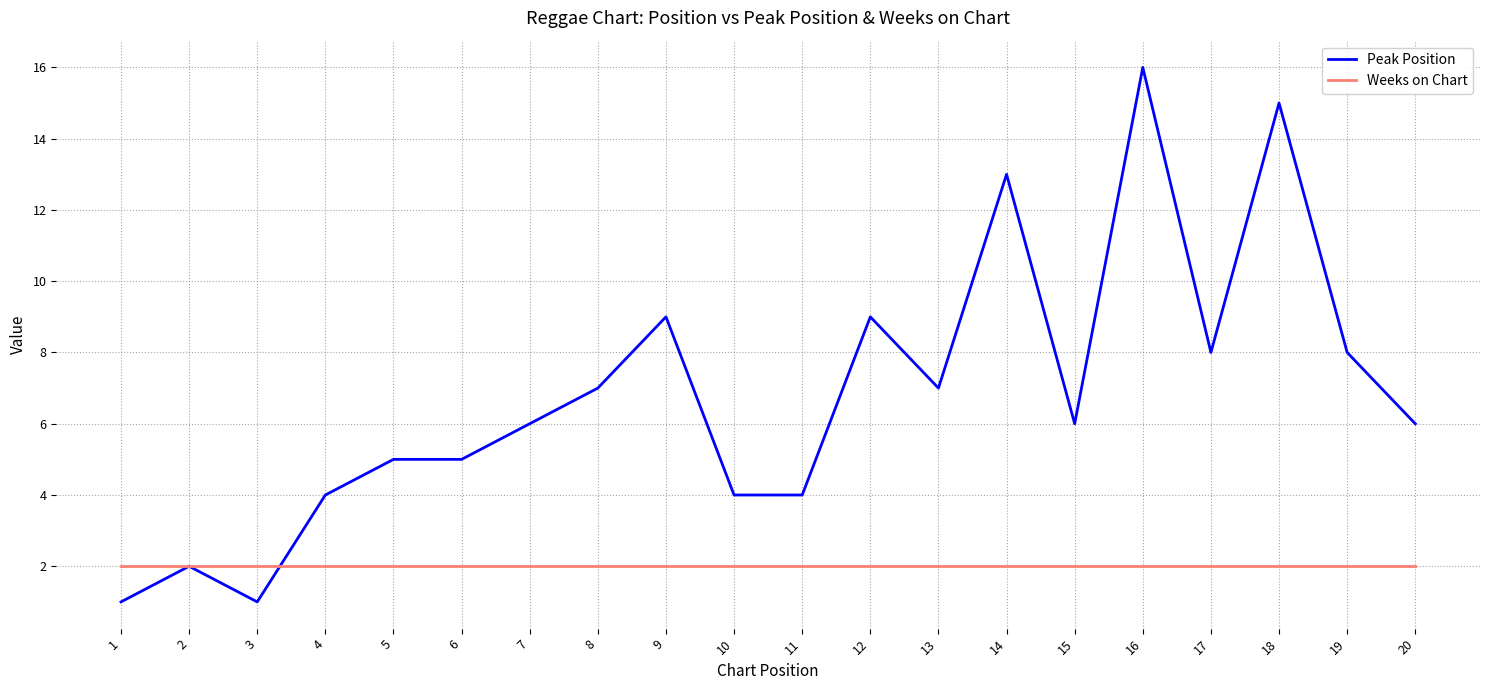

At which category is the sum across all series the highest?

16